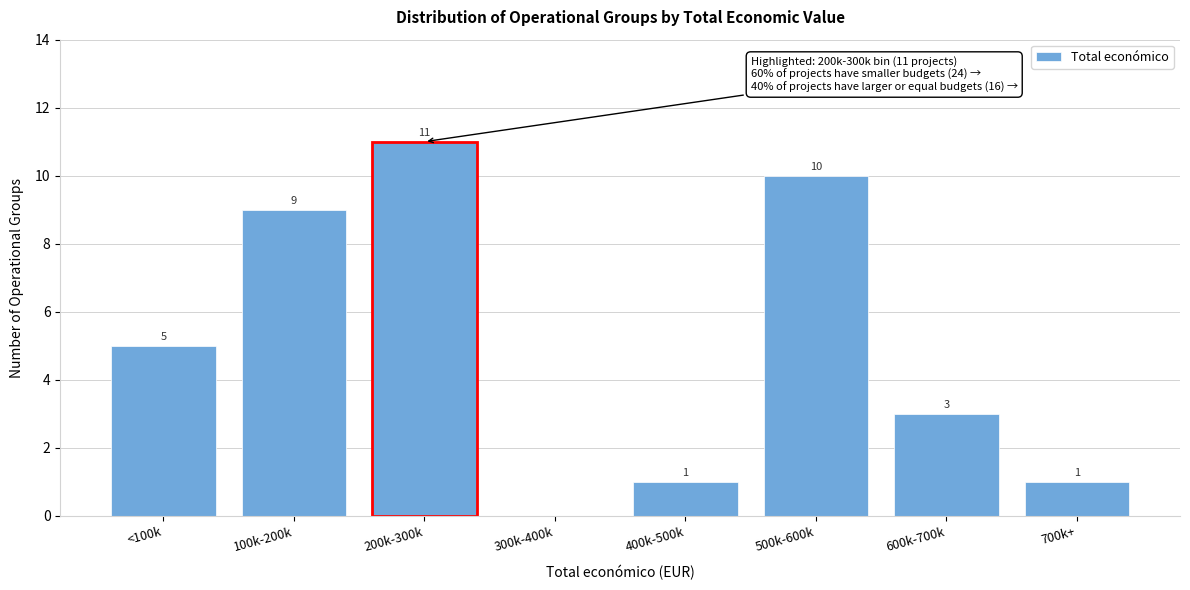

Reading left to right, what are all the values shown in this chart?

<100k=5	100k-200k=9	200k-300k=11	300k-400k=0	400k-500k=1	500k-600k=10	600k-700k=3	700k+=1